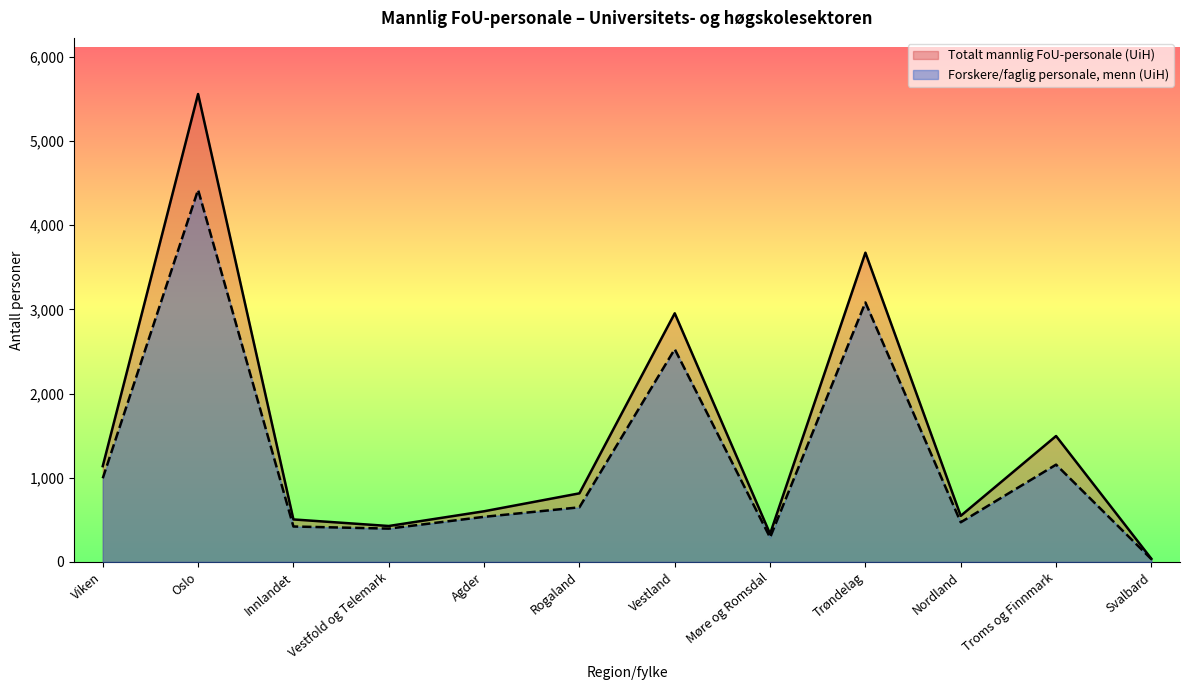

Between Trøndelag and Nordland, which is larger?

Trøndelag